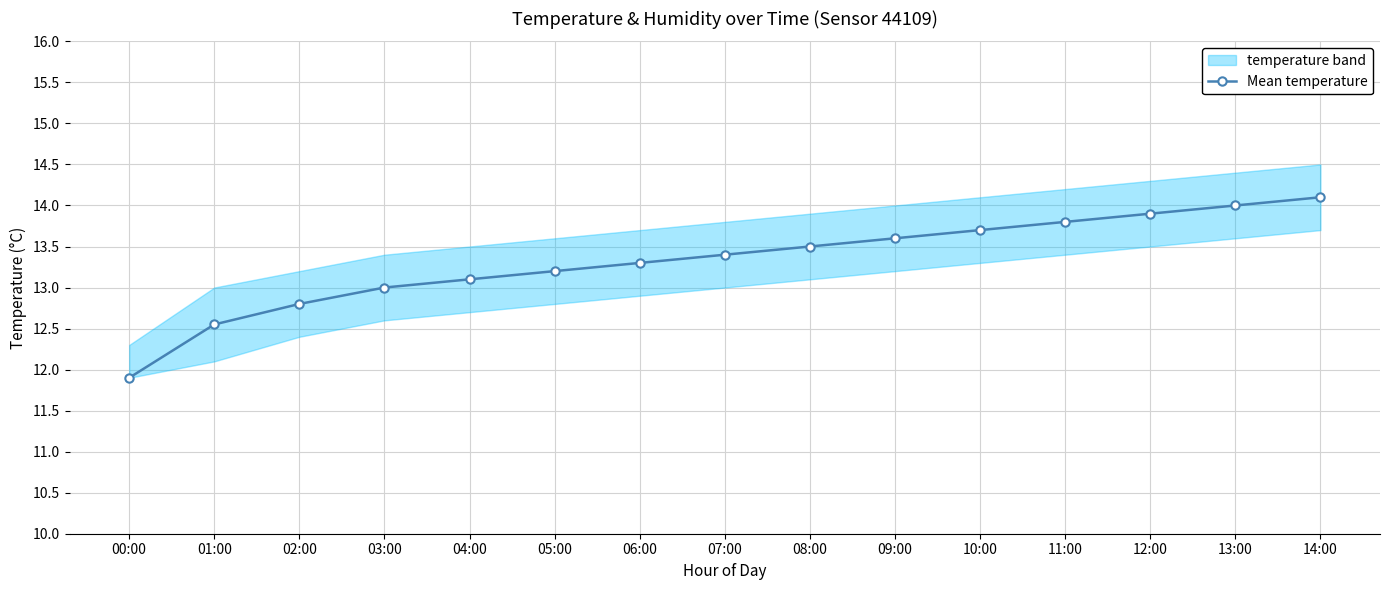

What is the label of the 9th point from the left?

08:00